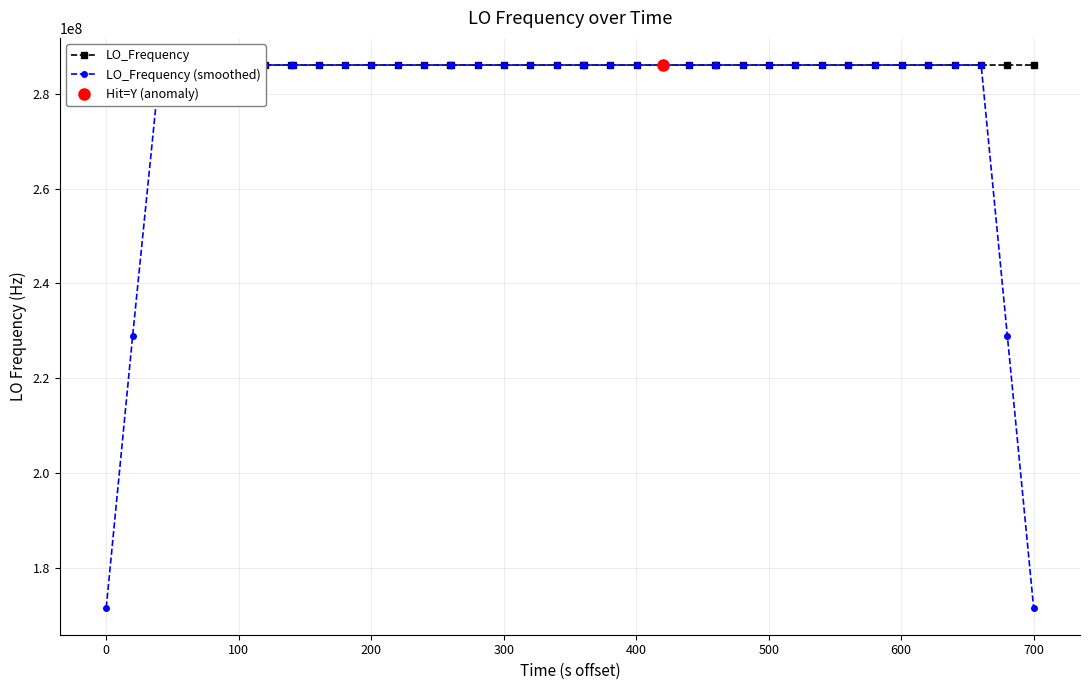

Which series has the largest total across all categories?

LO_Frequency